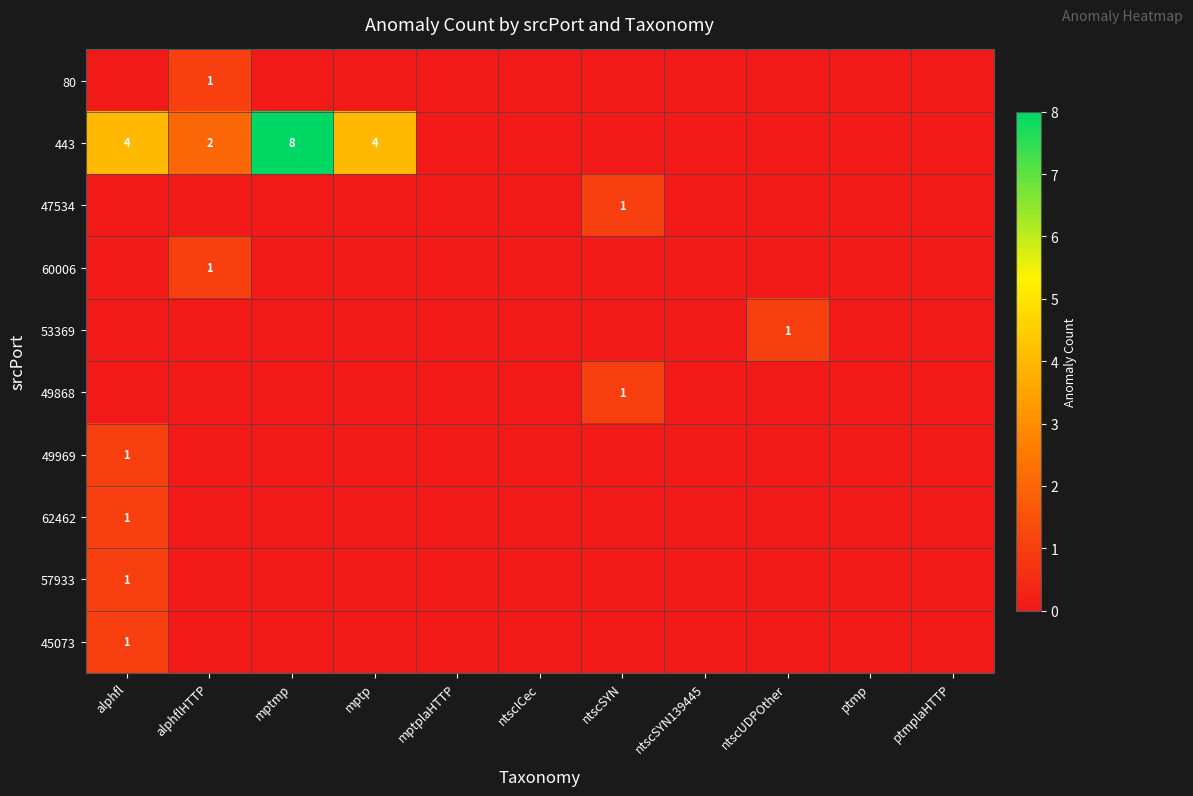

Which series has the largest range (max minus min)?

443